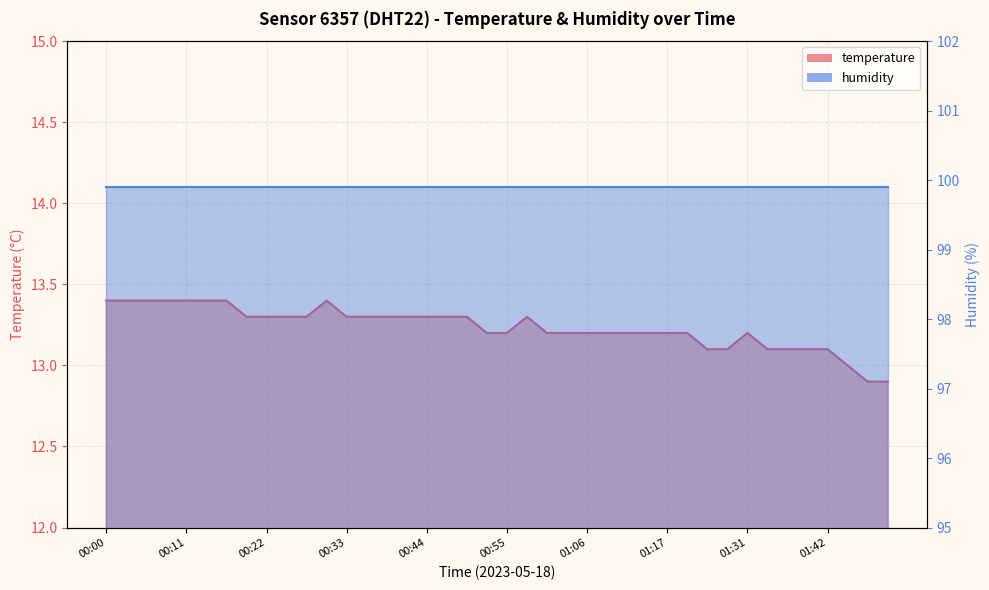

Which label corresponds to the smallest value in the chart?

01:48